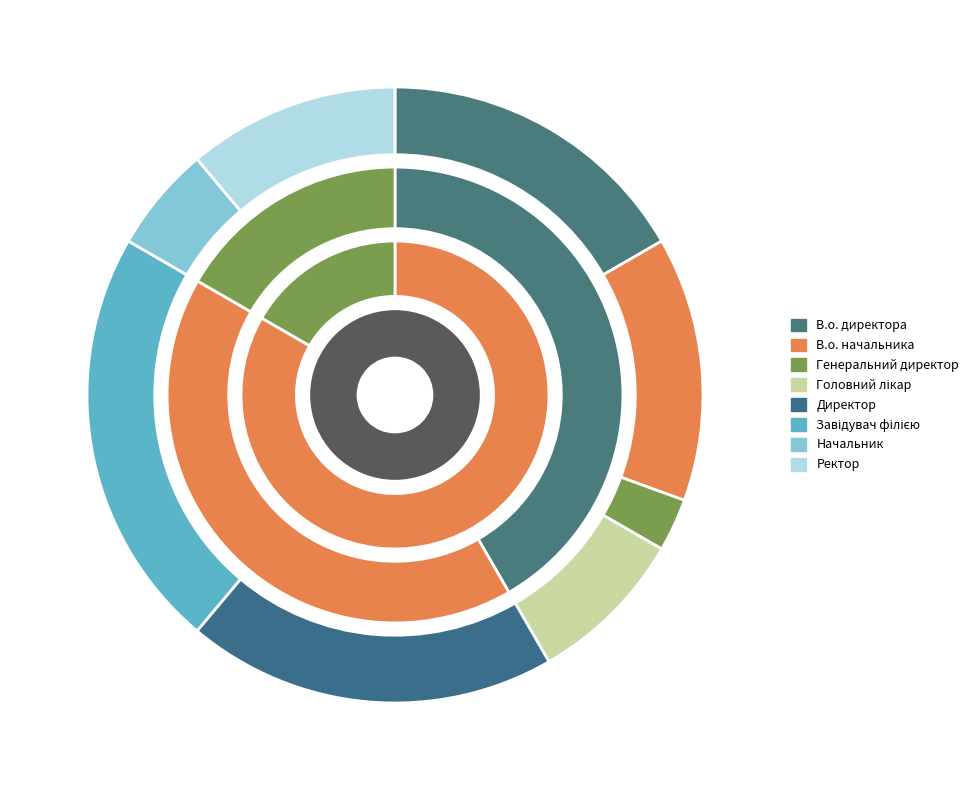

Does В.о. директора represent more than half of the total?

No